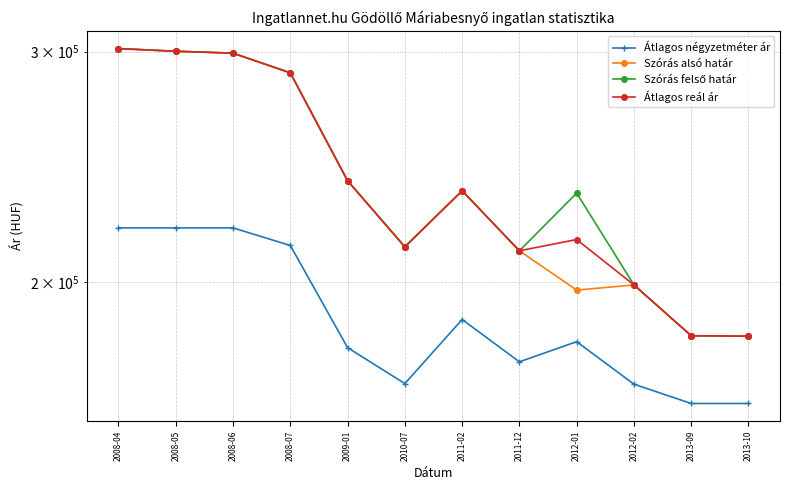

How many interior local valleys does the Átlagos reál ár series have?

2